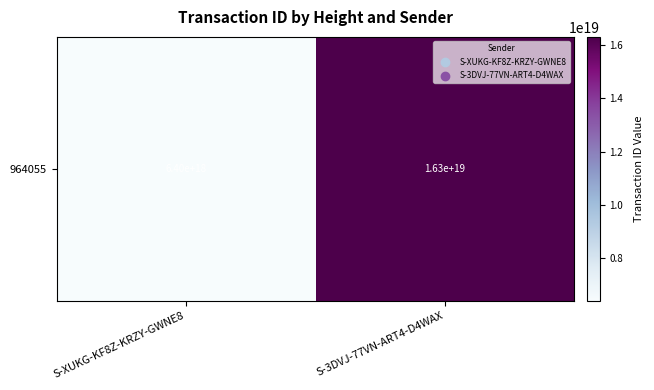

What is the sum of the values at S-XUKG-KF8Z-KRZY-GWNE8 and S-3DVJ-77VN-ART4-D4WAX?

22697095003758817280